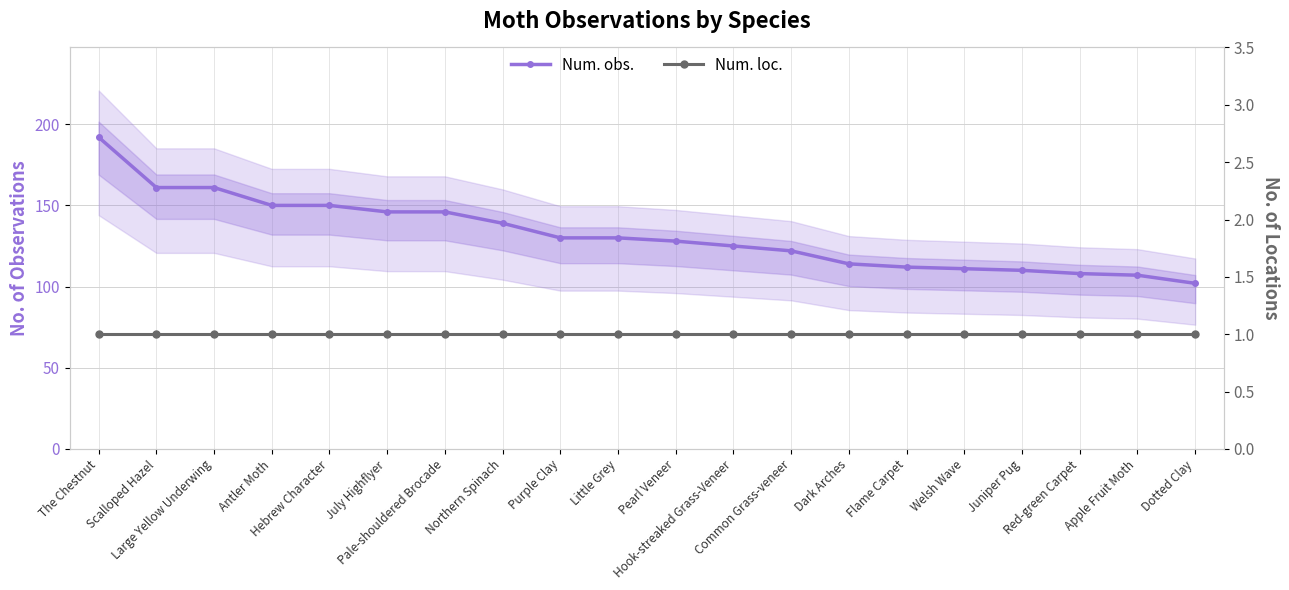

What is the value of the Num. obs. point at the 10th from the left?

130